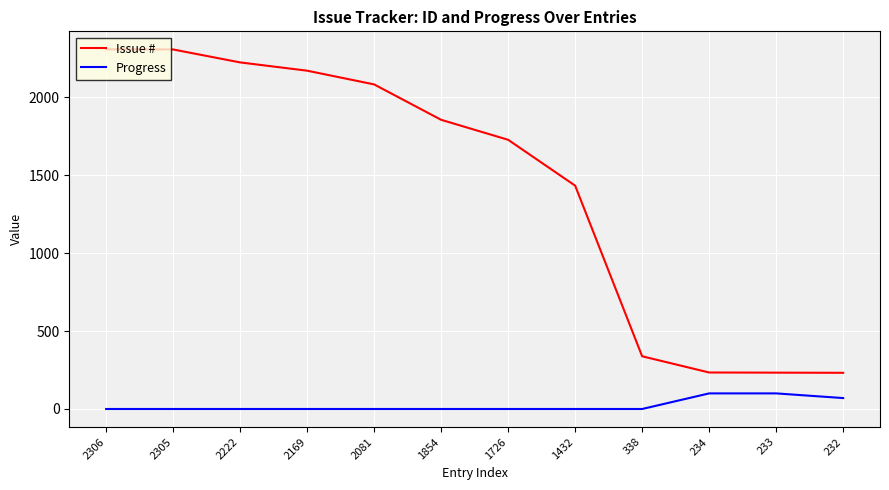

Rank the series at 234 from highest to lowest value.

Issue #, Progress